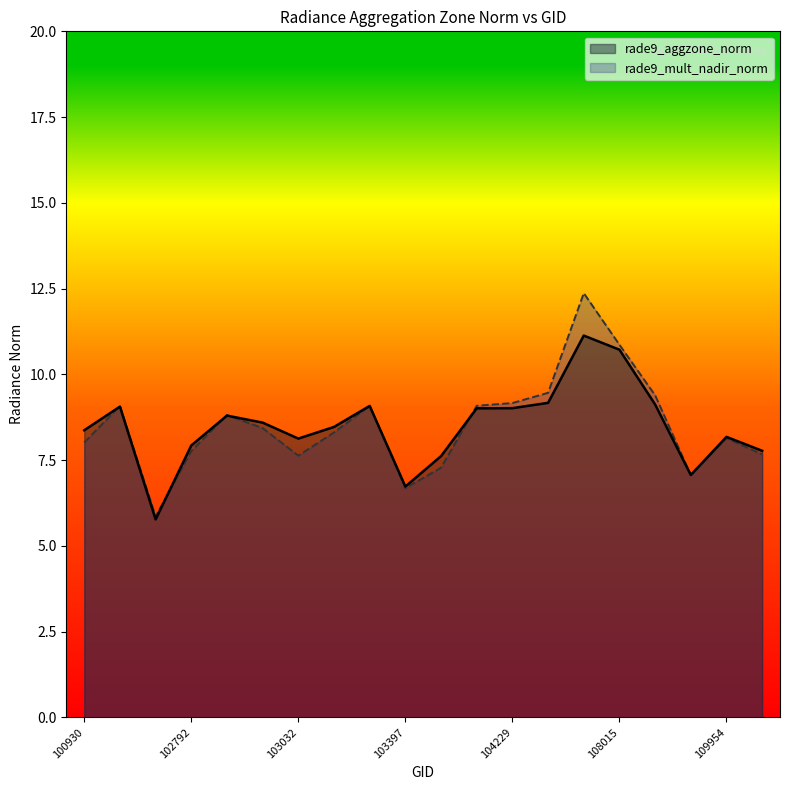

What is the average value of the rade9_mult_nadir_norm series?

8.5